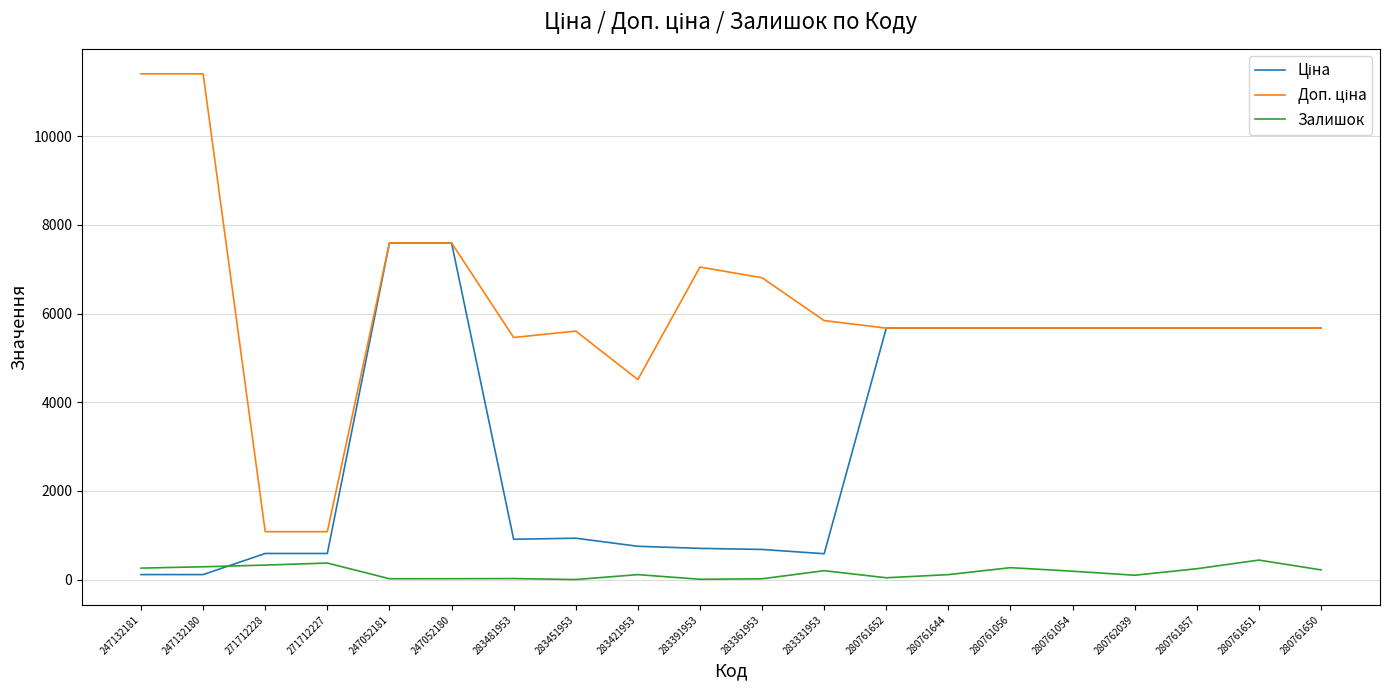

What is the highest value of the Залишок series?

441.0